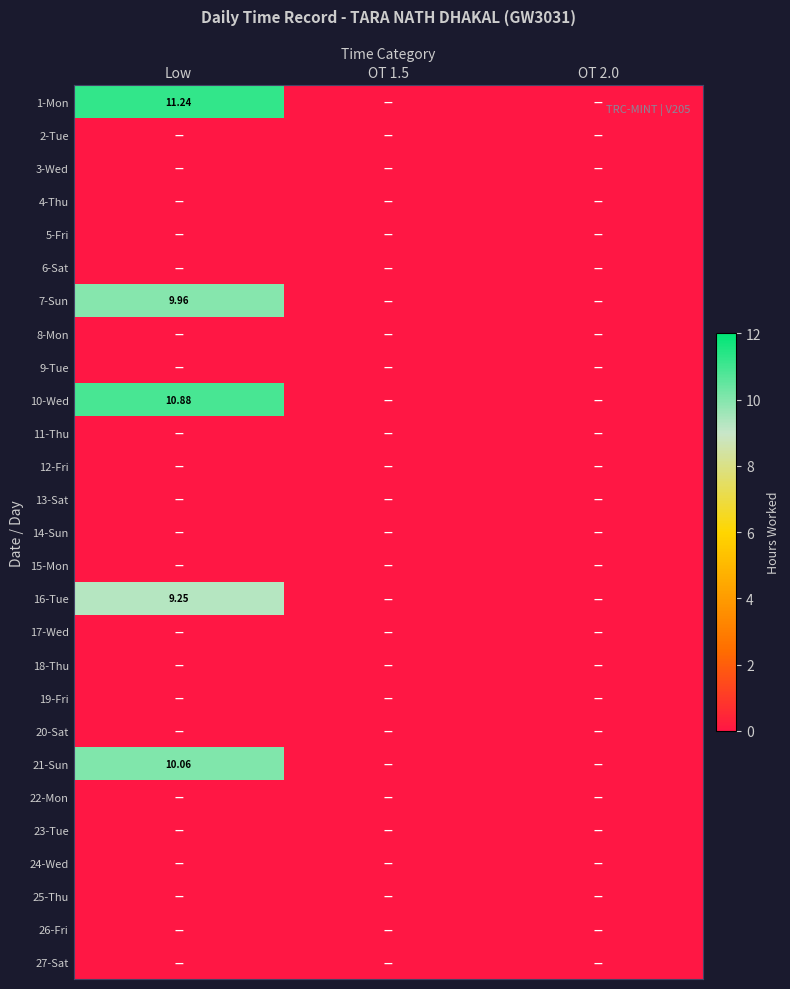

Which label corresponds to the largest value in the chart?

Low